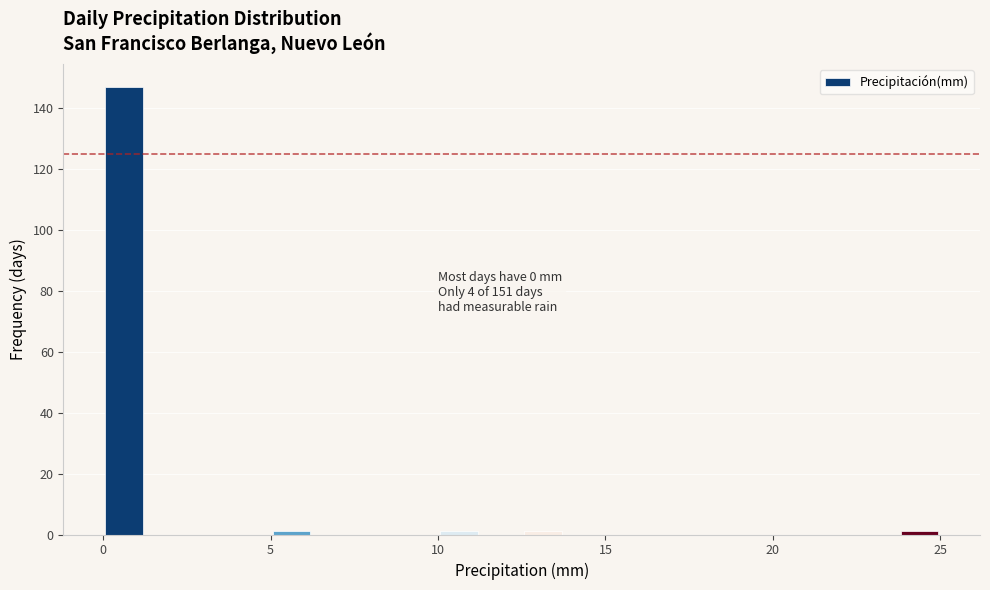

Around what value on the x-axis is the tallest bar? Give the approximate position of its centre, as read against the axis.

0.5